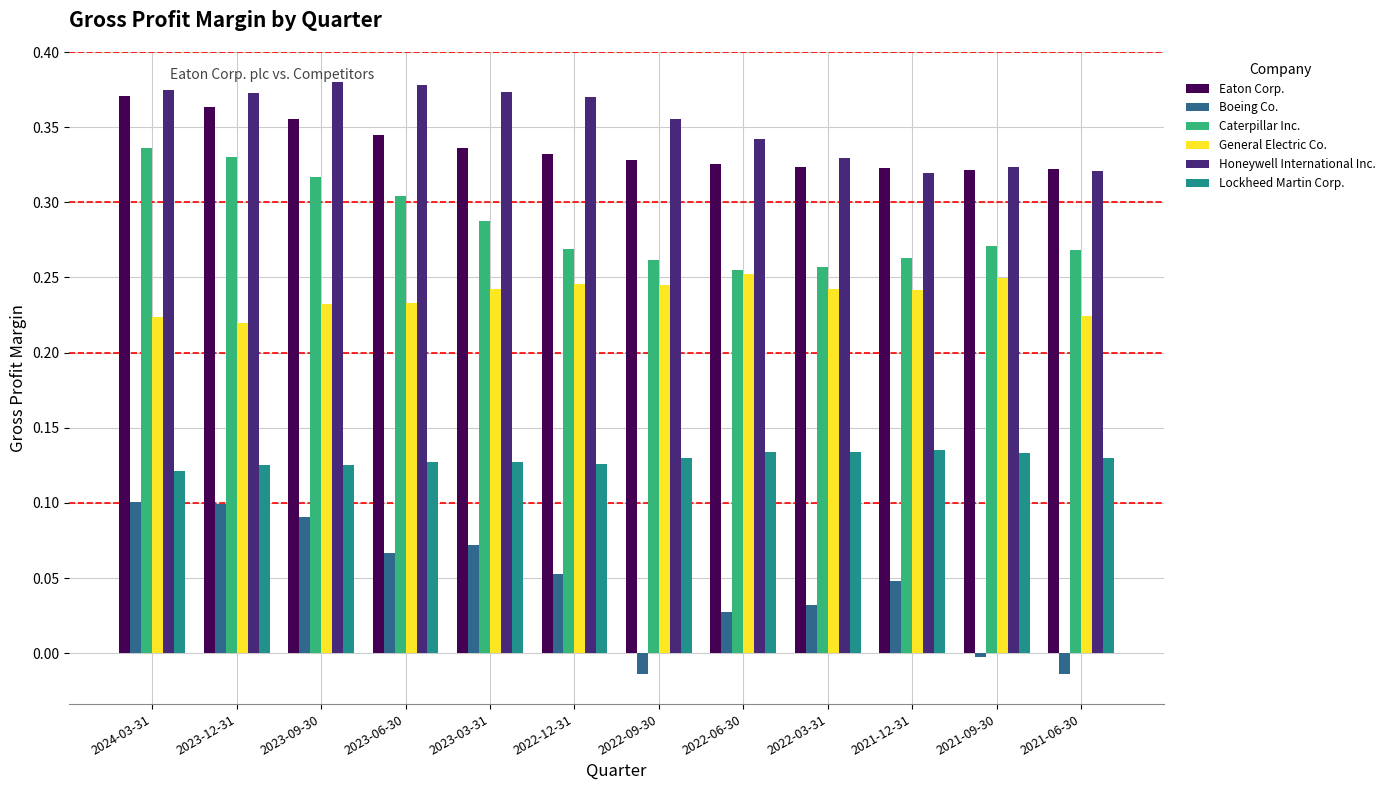

The General Electric Co. series shows 0.1 at 2022-12-31. True or false?

False